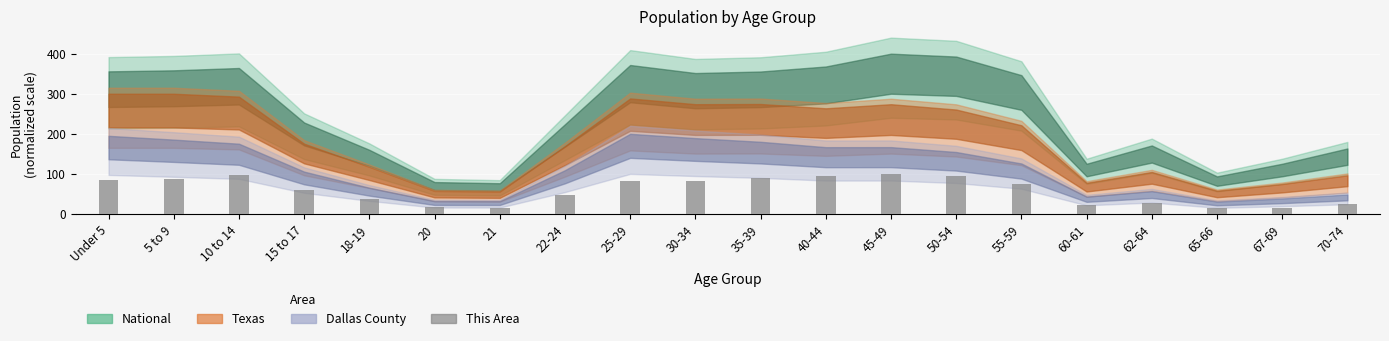

At which label is the value closest to 57?

15 to 17